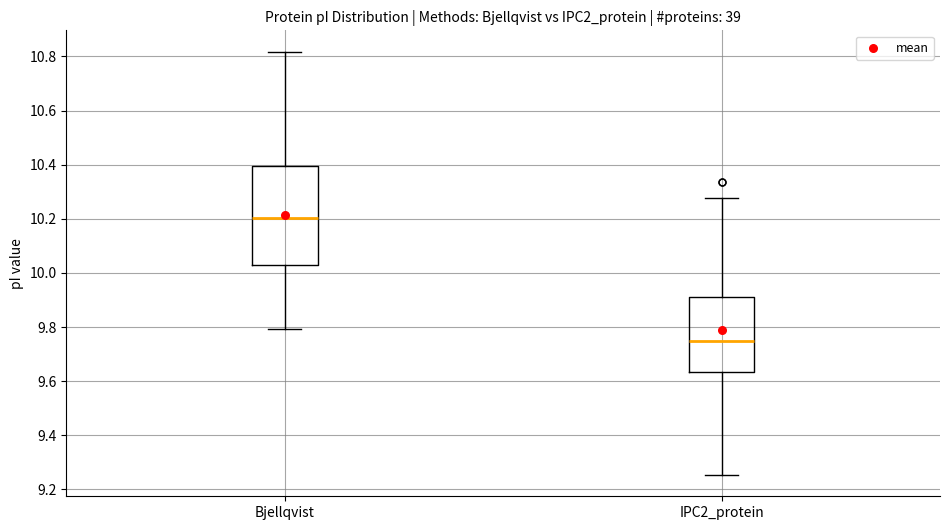

Which box's median line is the lowest?

IPC2_protein